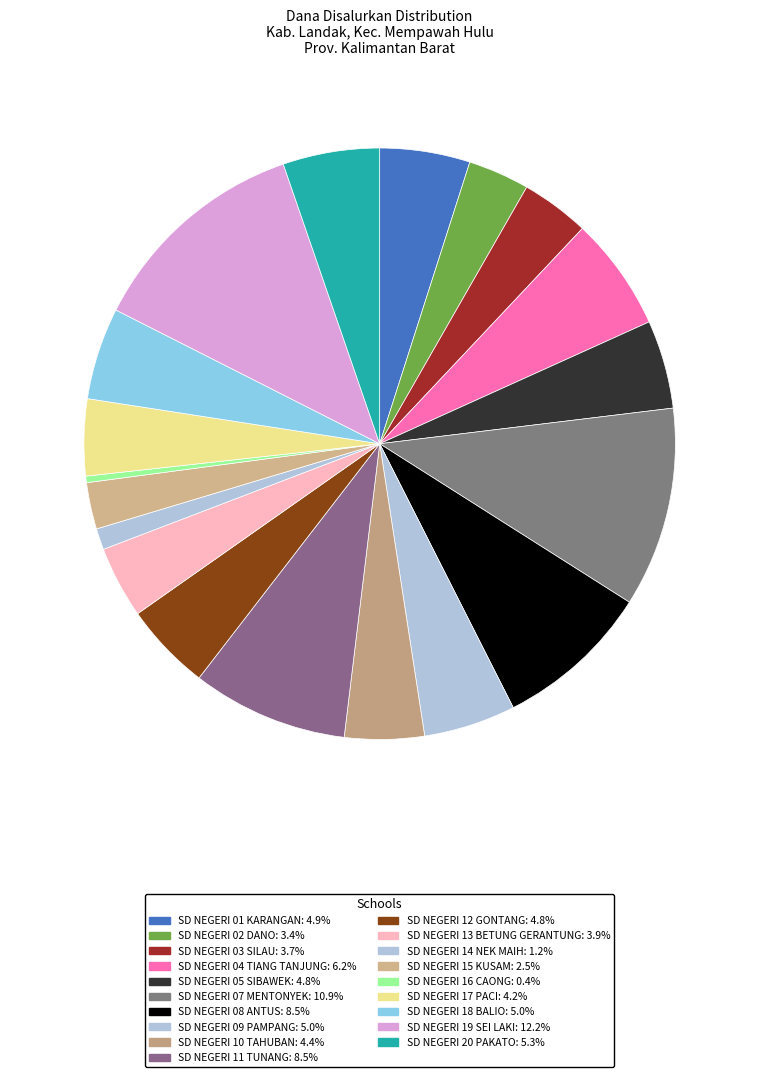

How many segments does this pie chart have?

19